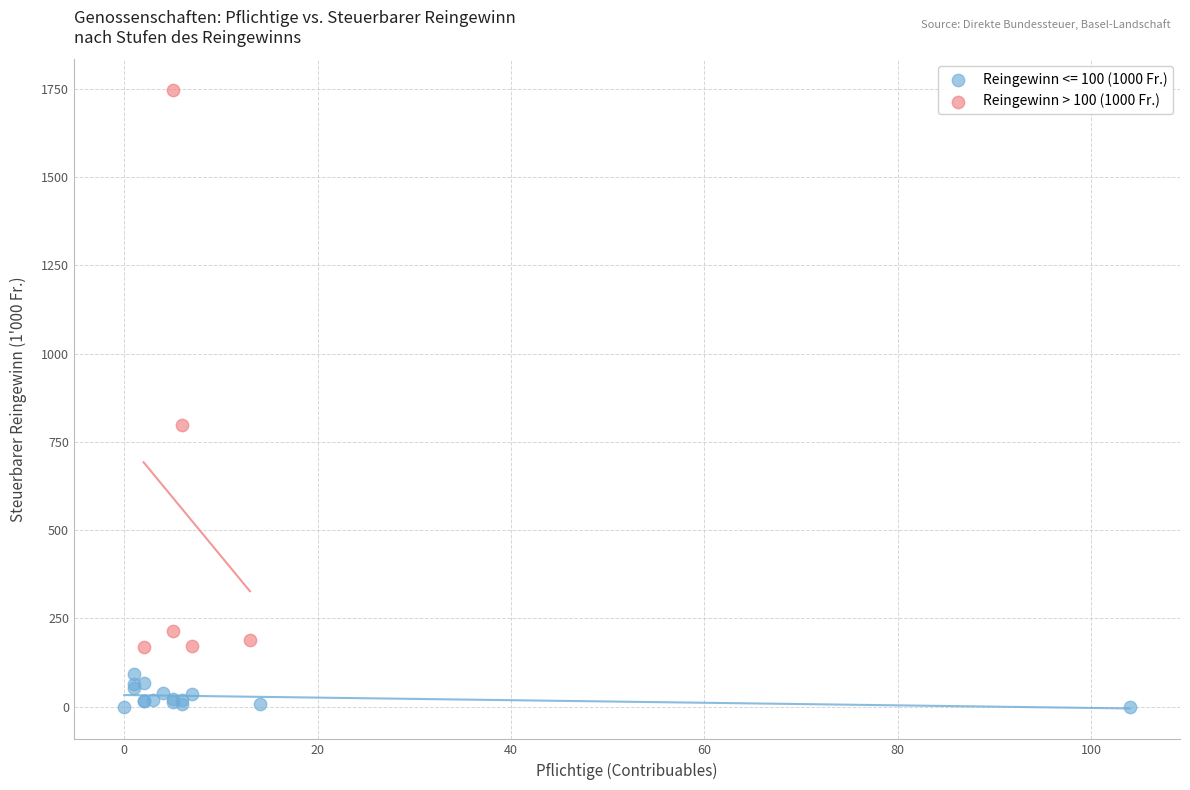

Which series contains the highest Y value?

Reingewinn > 100 (1000 Fr.)